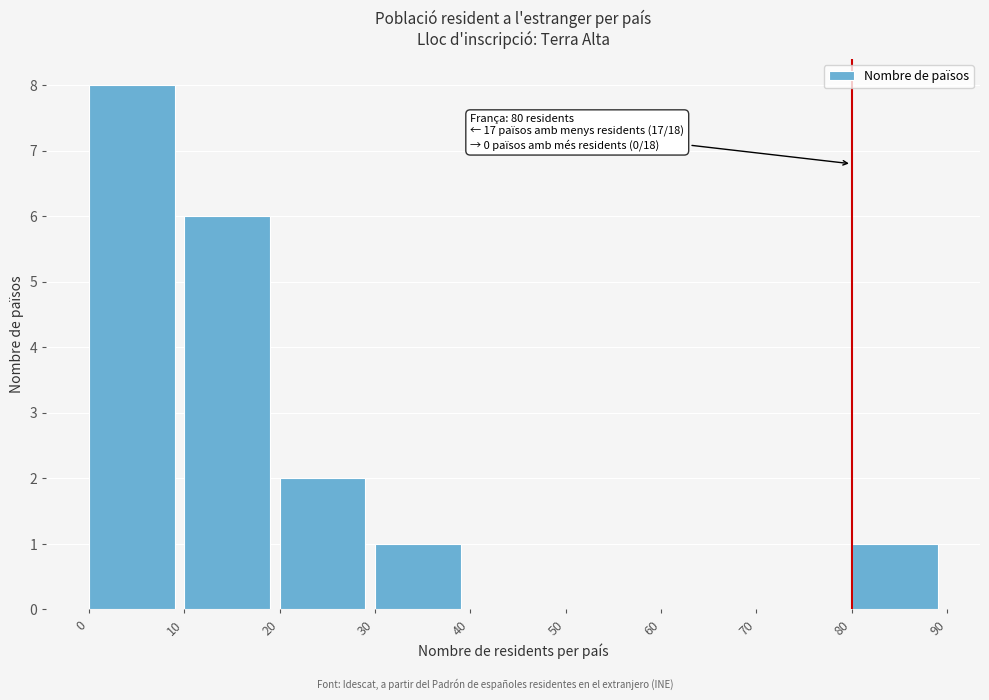

Which range on the x-axis has the tallest bar?

0 to 10